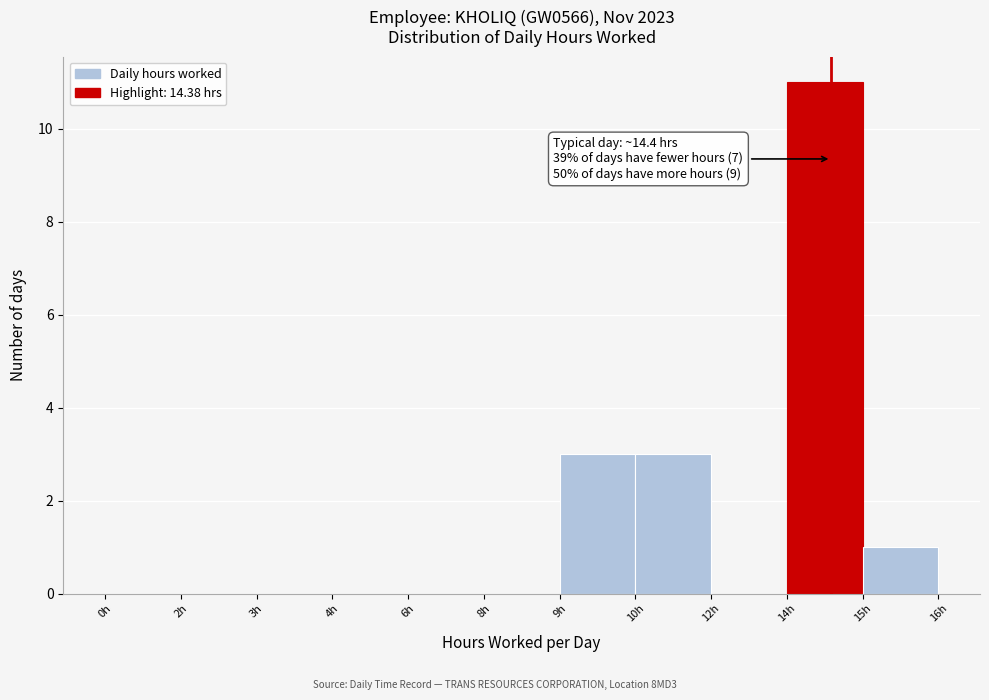

Reading left to right, what are all the values shown in this chart?

0h=0	2h=0	3h=0	4h=0	6h=0	8h=0	9h=3	10h=3	12h=0	14h=11	15h=1